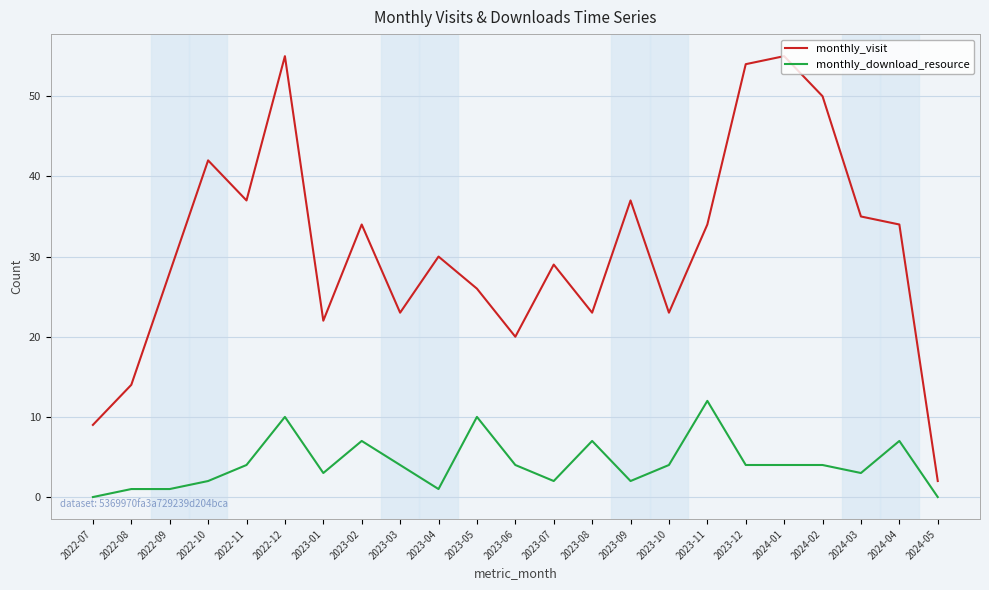

In monthly_visit, how many points are higher than both neighbors (excluding endpoints)?

7